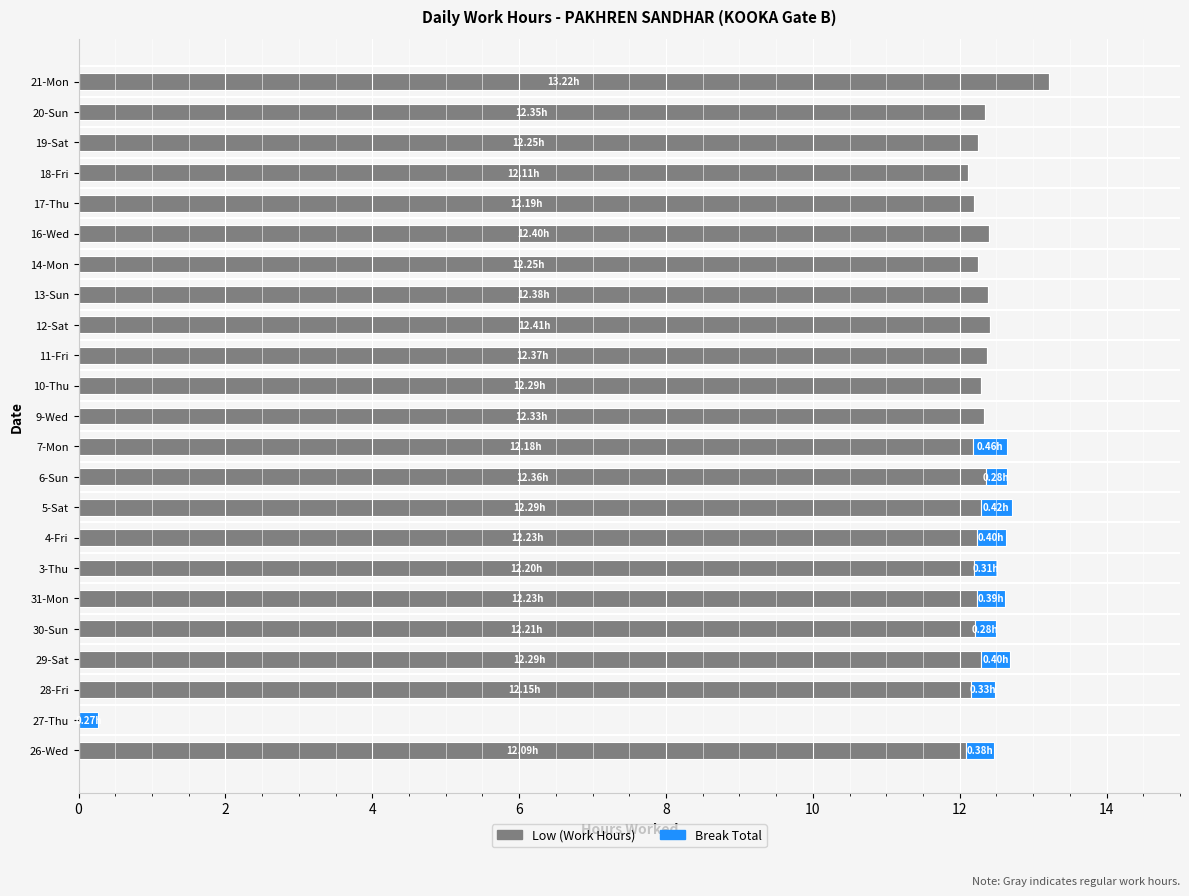

What is the total value across all series at 13-Sun?

12.4